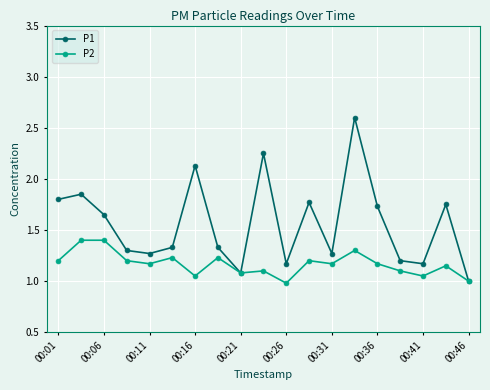

At how many categories does at least one series exceed 2?

3